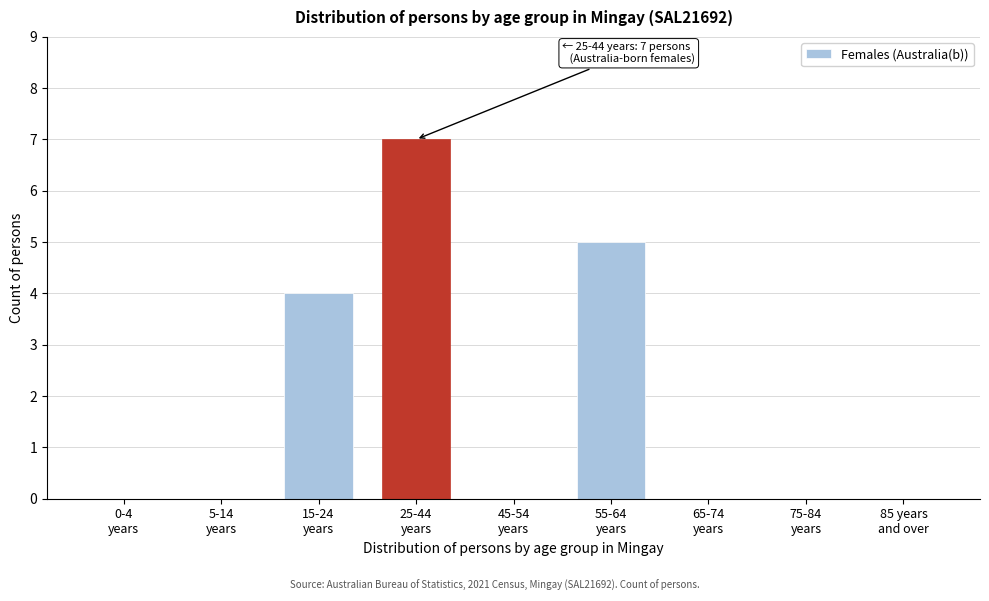

What is the maximum value shown in the chart?

7